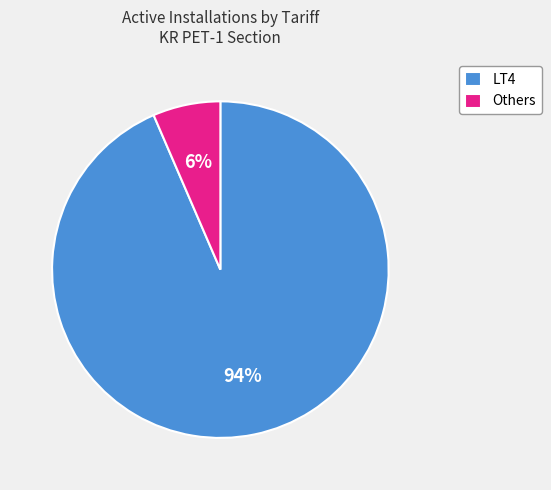

Combined, do Others and LT4 account for over 50%?

Yes